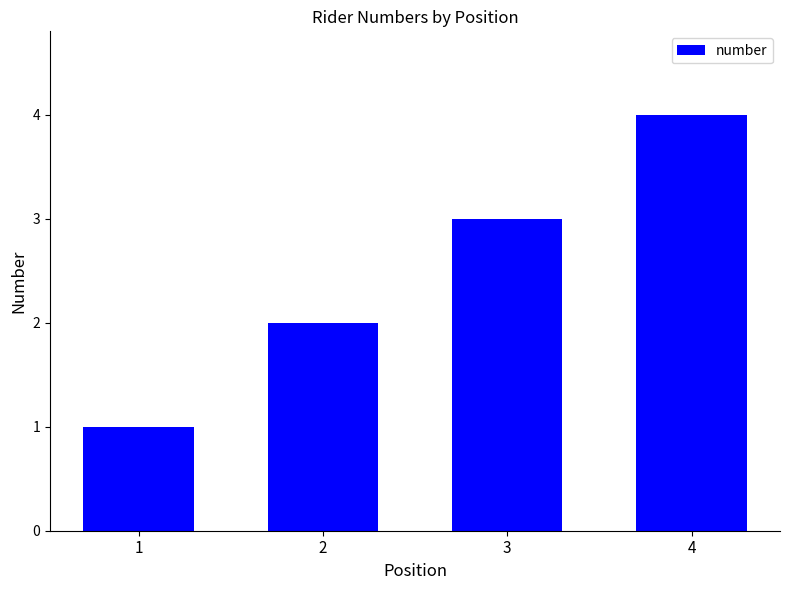

How many distinct data groups are displayed?

1